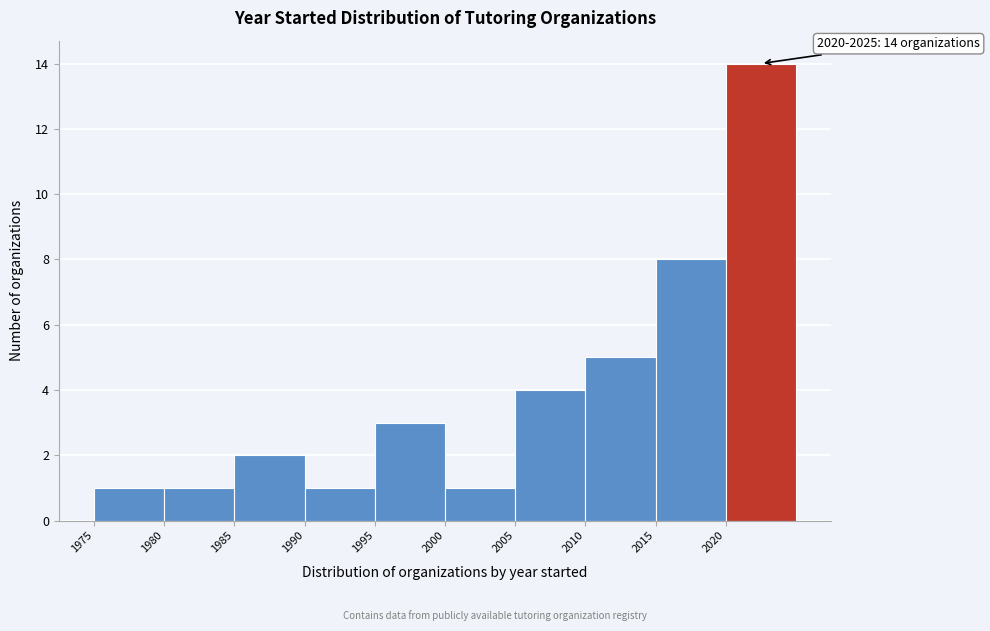

Which range on the x-axis has the tallest bar?

2020 to 2025